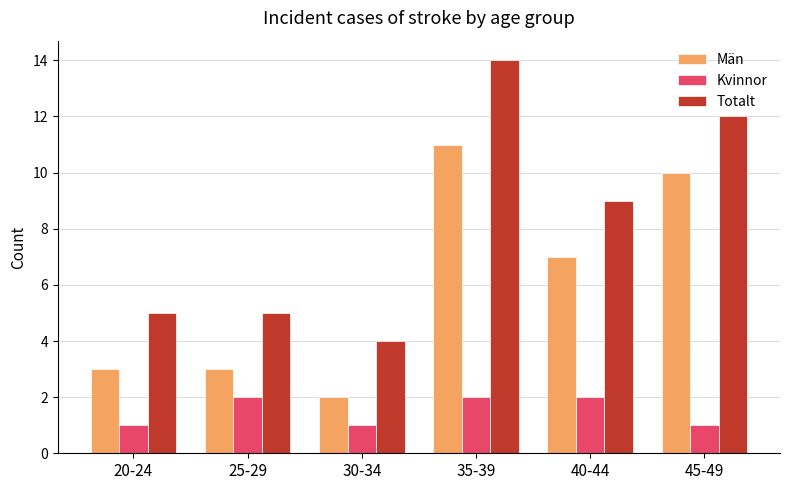

What position from the right is 20-24?

6